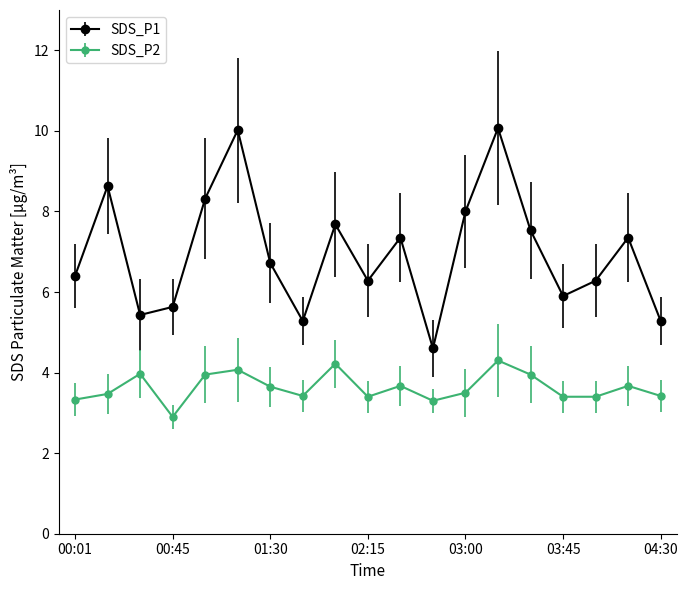

What is the difference between the second highest and minimum values in the SDS_P2 series?

1.3